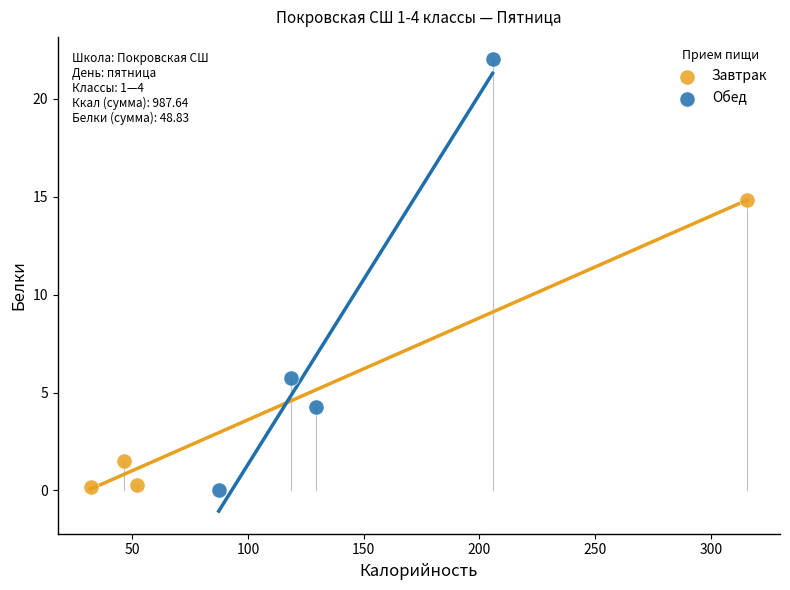

Which series has the largest Y range (max minus min)?

Обед